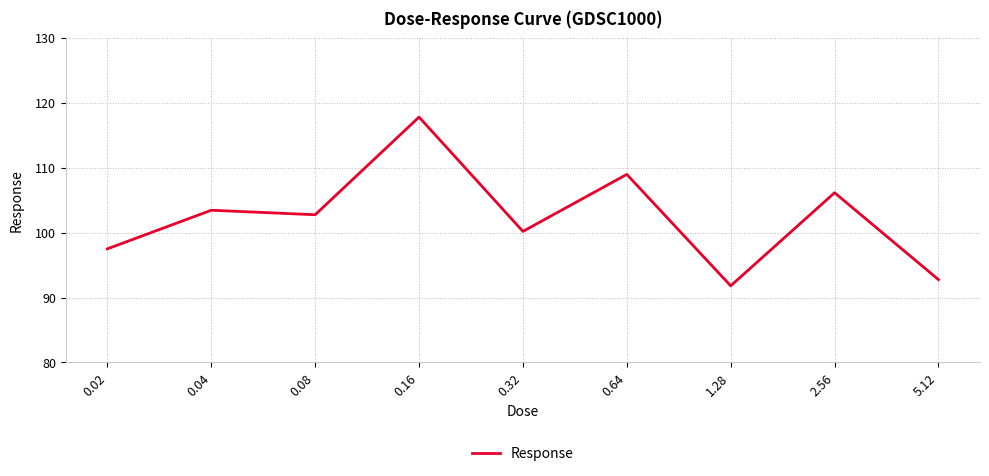

Where is the first local maximum?

0.04